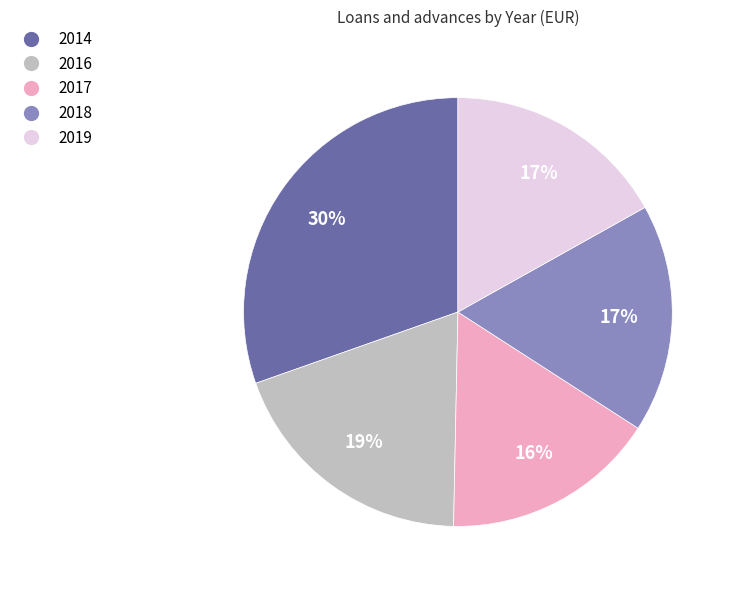

Which has a higher value, 2018 or 2016?

2016